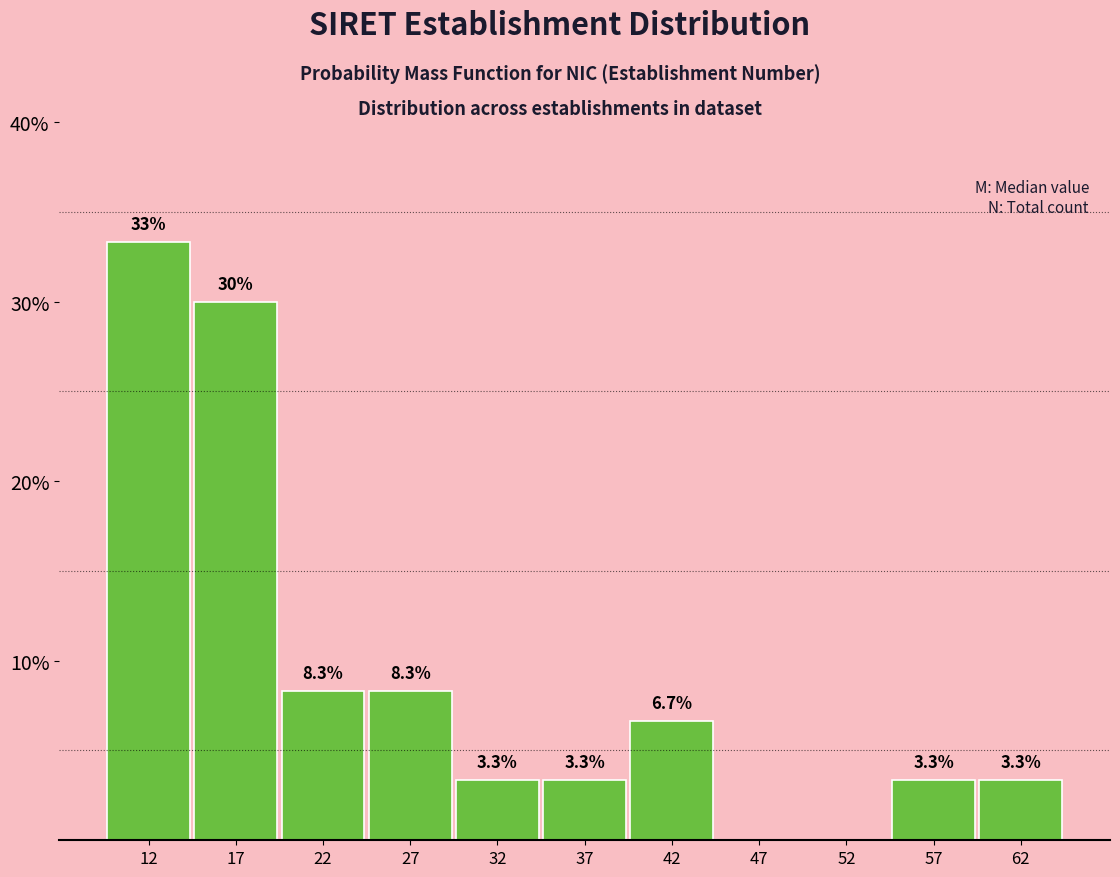

Over which range of the x-axis is the bar tallest?

10 to 15